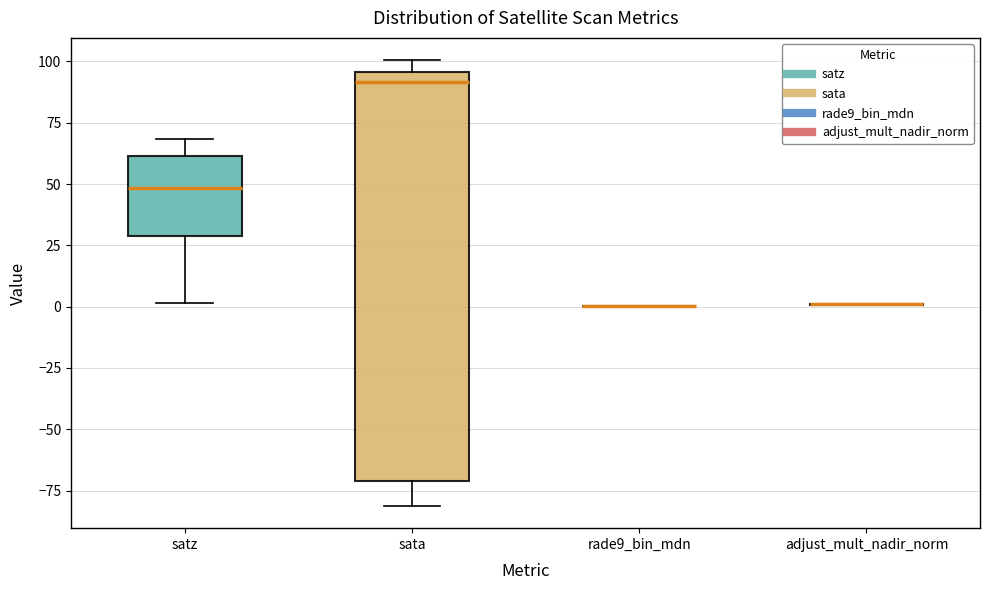

Reading left to right, transcribe this box plot: for each box, give where its median line is, the range the box spans, and where its two whiskers end, as read against the y-axis. The values are not printed on the chart, so give them approximately, as read against the axis.

satz: median 50, box 30 to 60, whiskers 0 to 70
sata: median 90, box -70 to 95, whiskers -80 to 100
rade9_bin_mdn: box collapsed to a line at 0, whiskers 0 to 0
adjust_mult_nadir_norm: box collapsed to a line at 0, whiskers 0 to 0